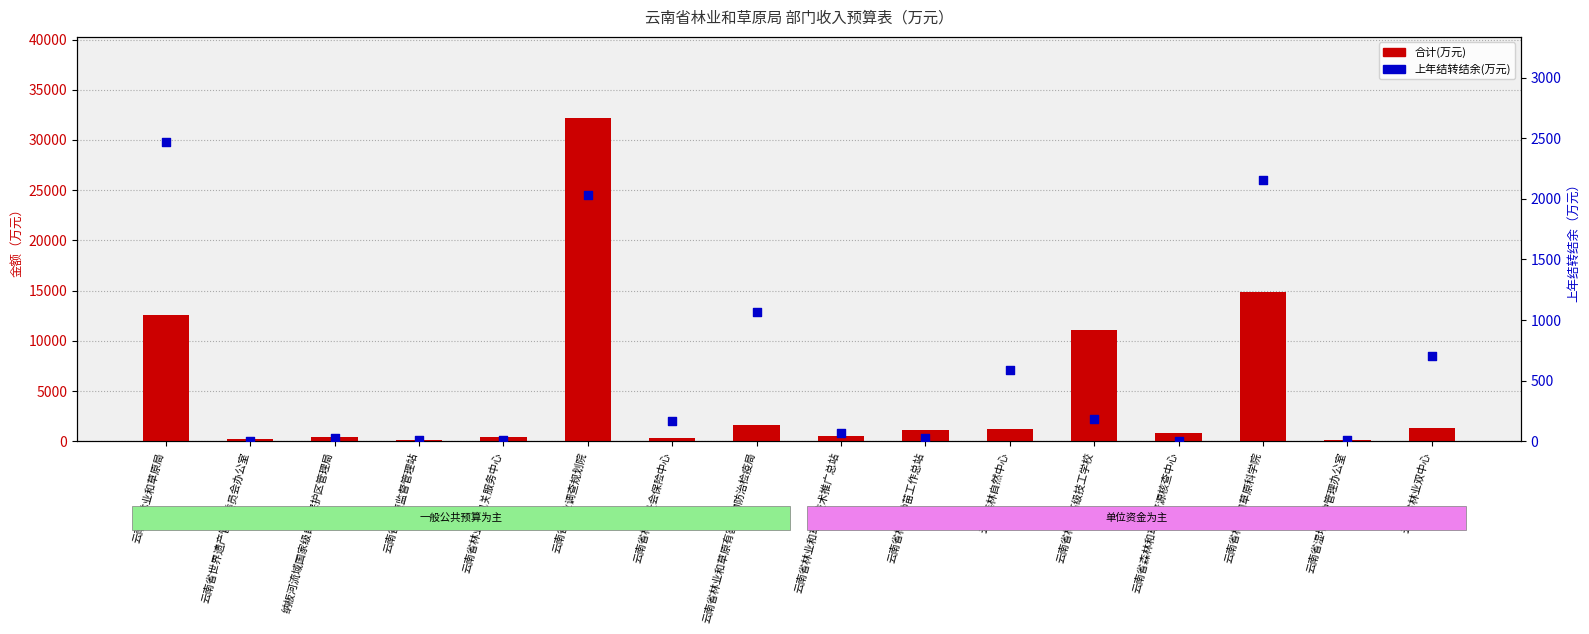

Which series has the largest Y range (max minus min)?

合计(万元)